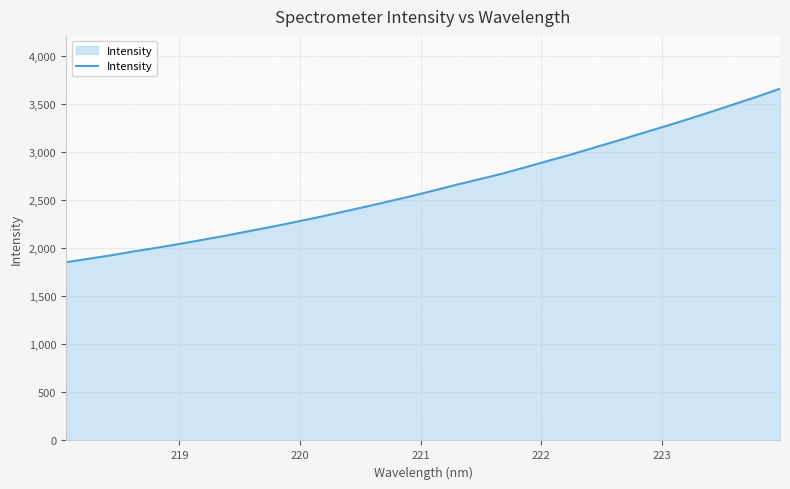

What is the minimum value shown in the chart?

1855.6